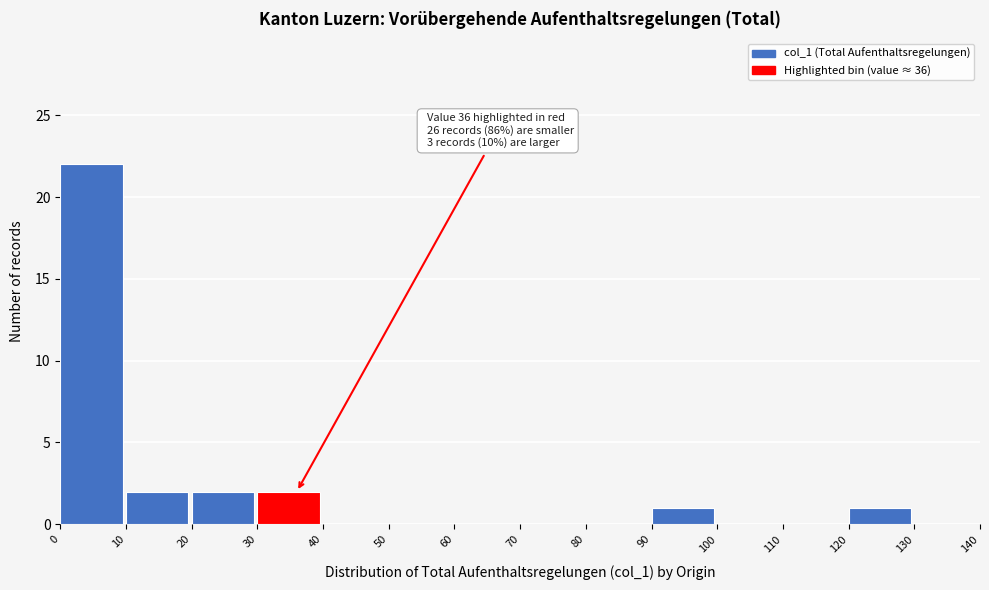

Which range on the x-axis has the tallest bar?

0 to 10